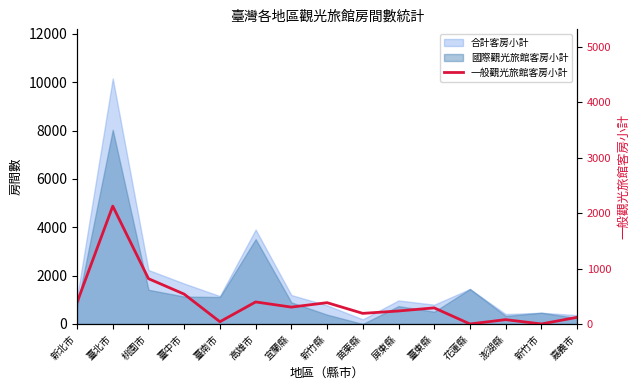

Reading left to right, extract all data points from this chart.

388	2125	817	538	40	397	304	384	191	234	290	0	78	0	120